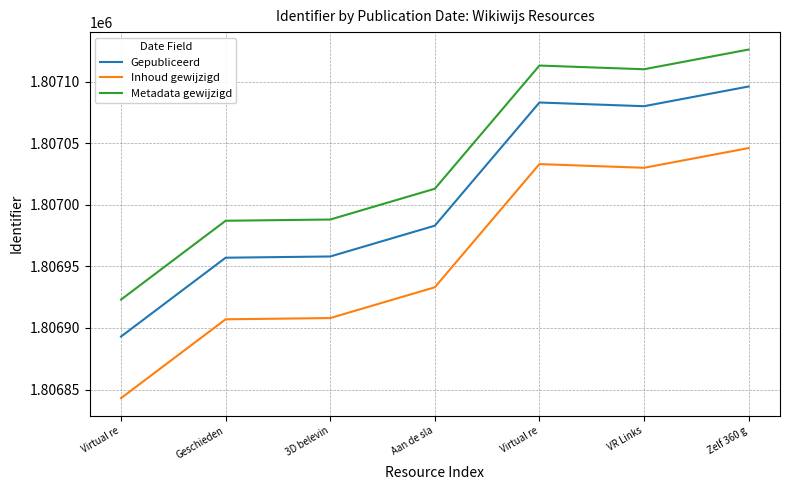

Rank the categories by Gepubliceerd value from highest to lowest.

Zelf 360 g, Virtual re, VR Links, Aan de sla, 3D belevin, Geschieden, Virtual re